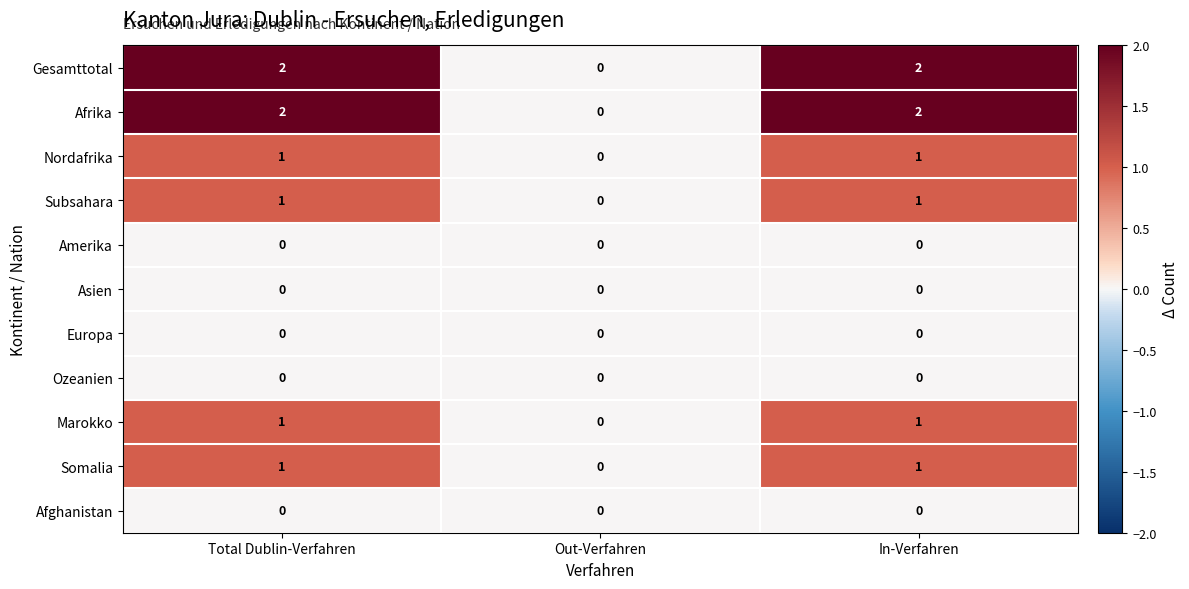

How many series are shown in this chart?

11